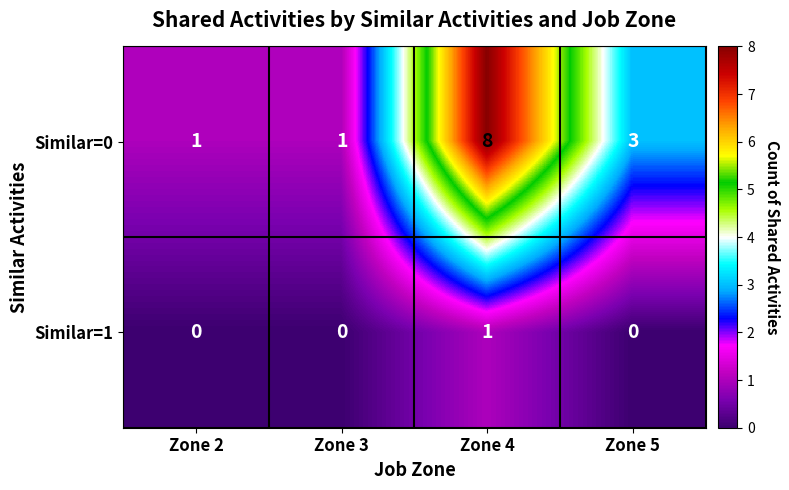

Where does the Similar=0 series first go above 3?

Zone 4